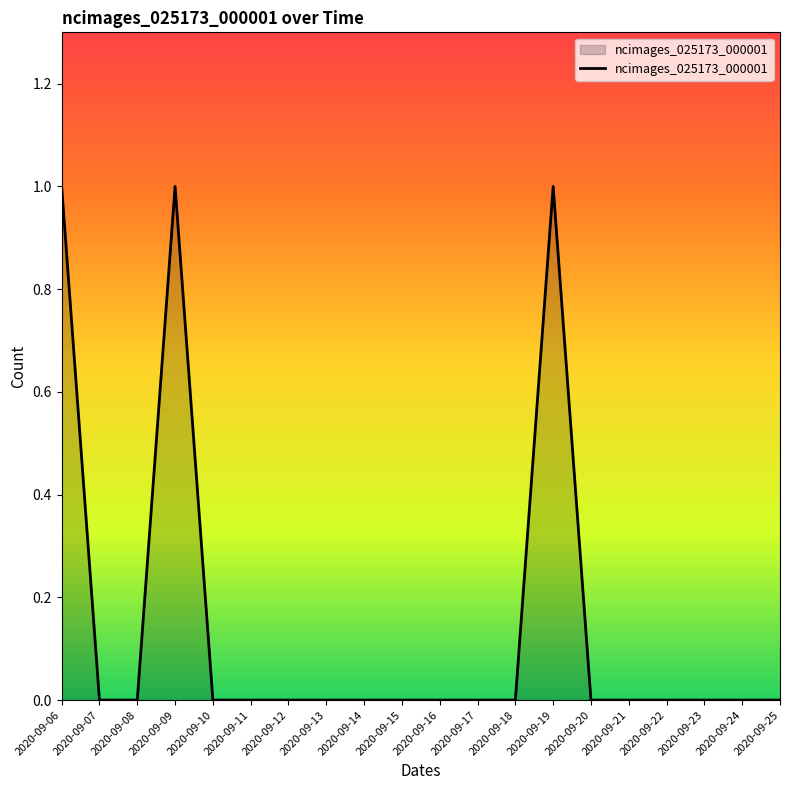

The value at 2020-09-22 is 1. True or false?

False